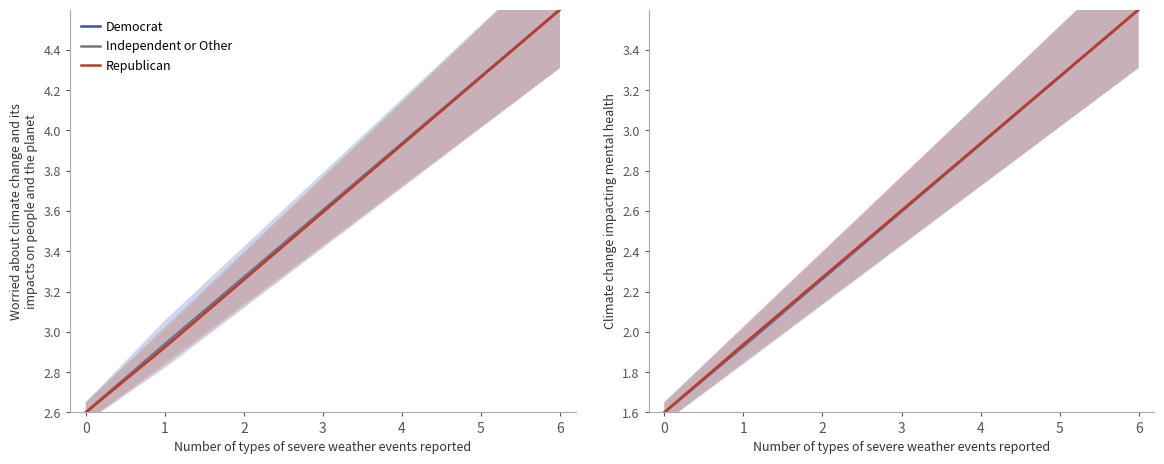

Which series has the largest total across all categories?

Republican